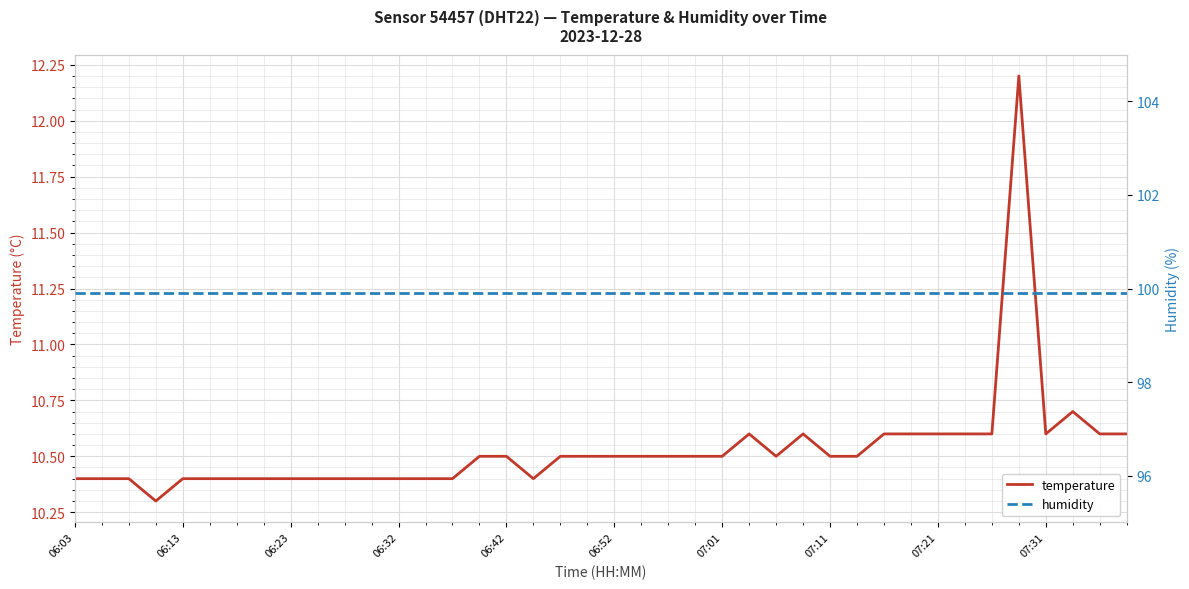

Which label corresponds to the largest value in the chart?

06:03